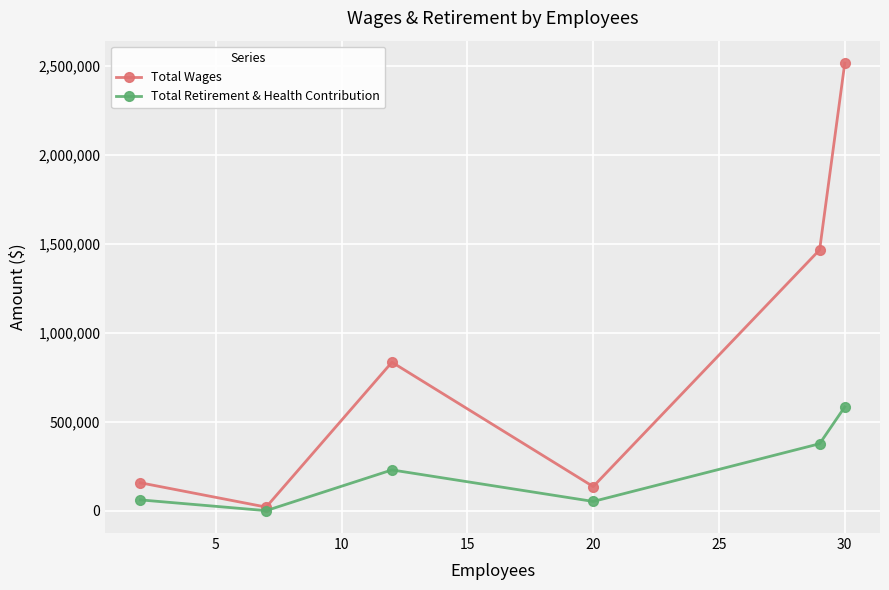

Rank the series by their maximum value, from highest to lowest.

Total Wages, Total Retirement & Health Contribution